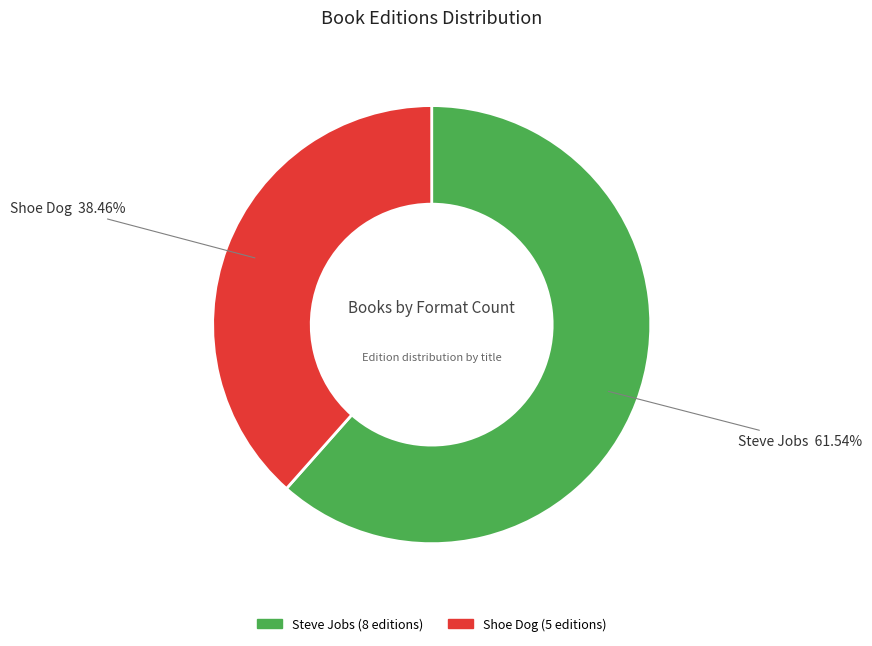

What percentage is the Steve Jobs slice, to the nearest percent?

62%